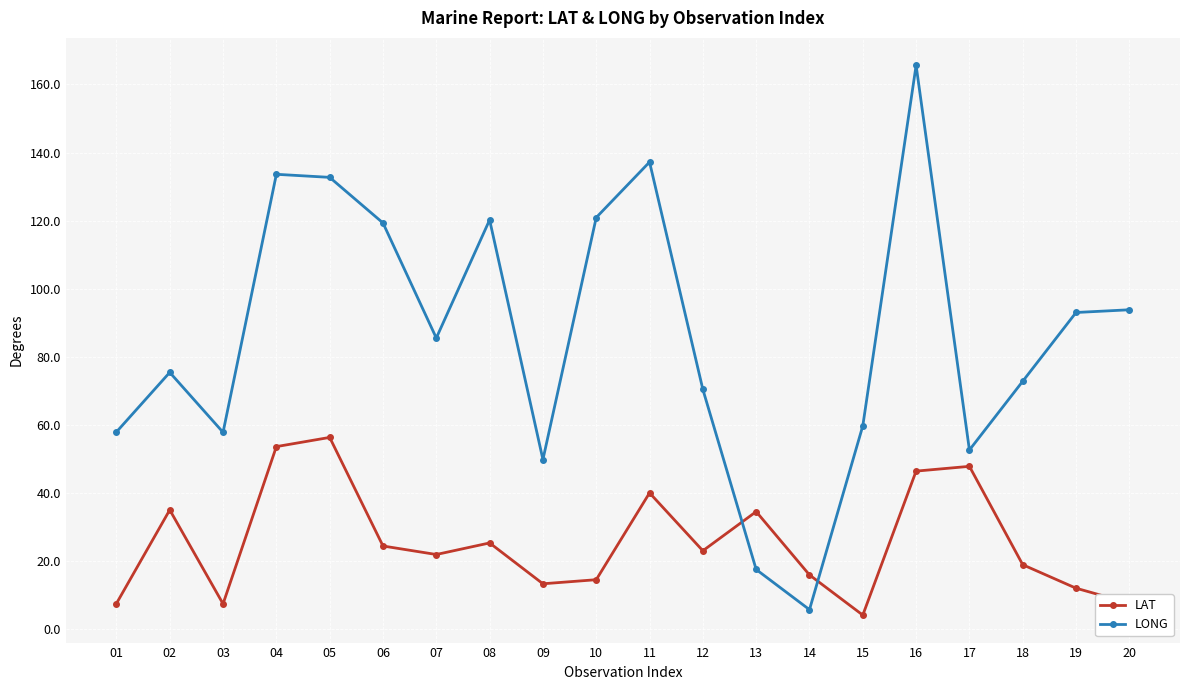

Count the number of data series in this chart.

2